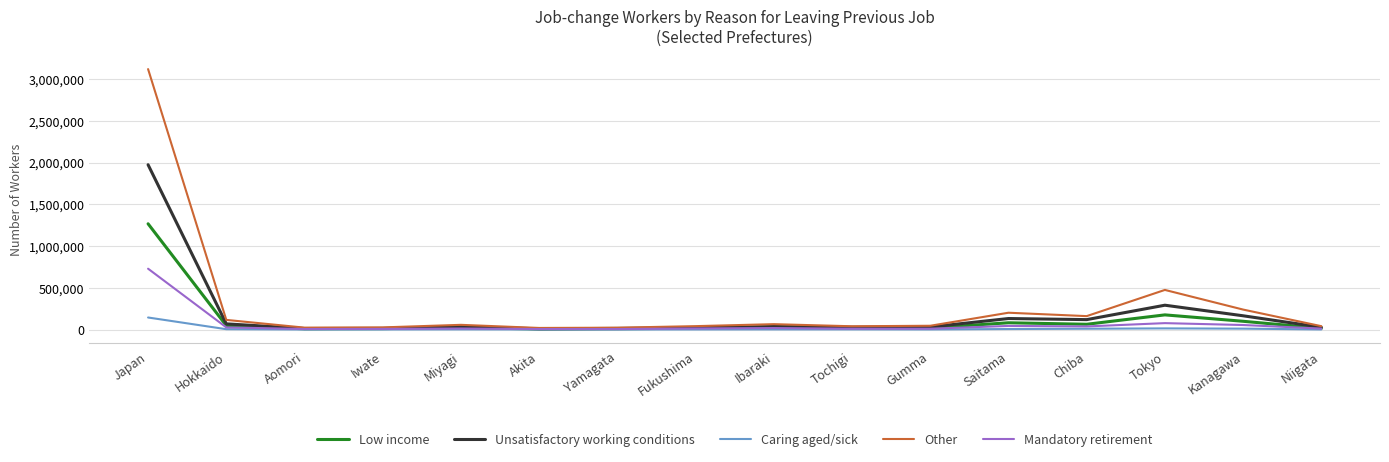

At which label is Low income closest to 637700?

Tokyo